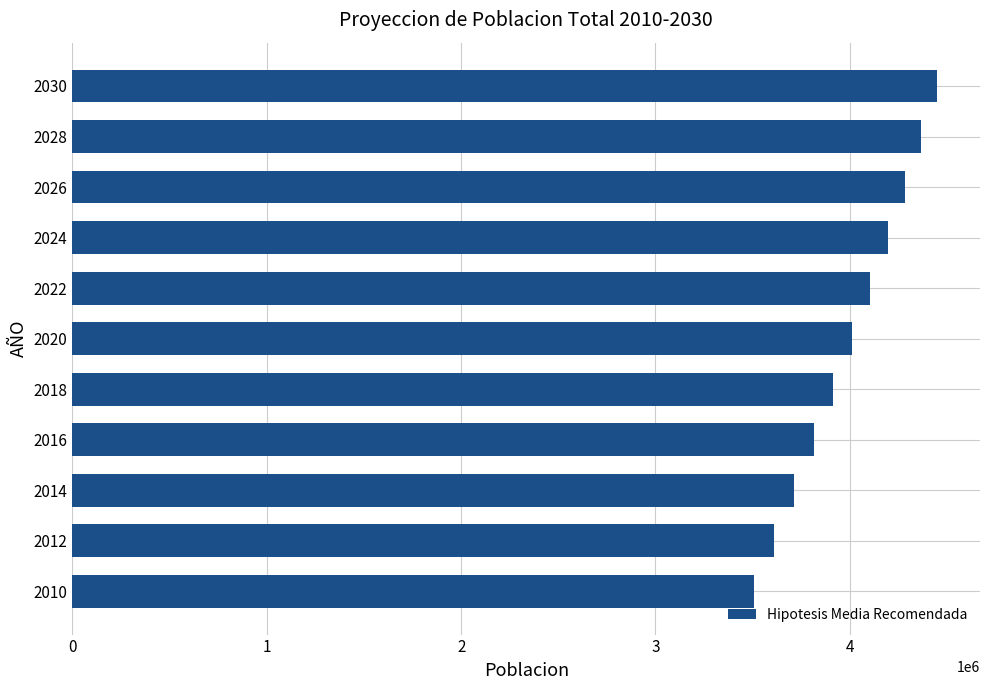

Reading bottom to top, what are all the values shown in this chart?

2010=3504483	2012=3610165	2014=3713312	2016=3814672	2018=3914304	2020=4011084	2022=4104519	2024=4194889	2026=4282224	2028=4366652	2030=4447337